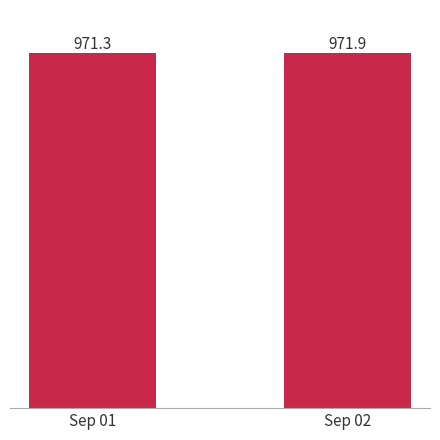

What is the difference between the values at Sep 02 and Sep 01?

0.7